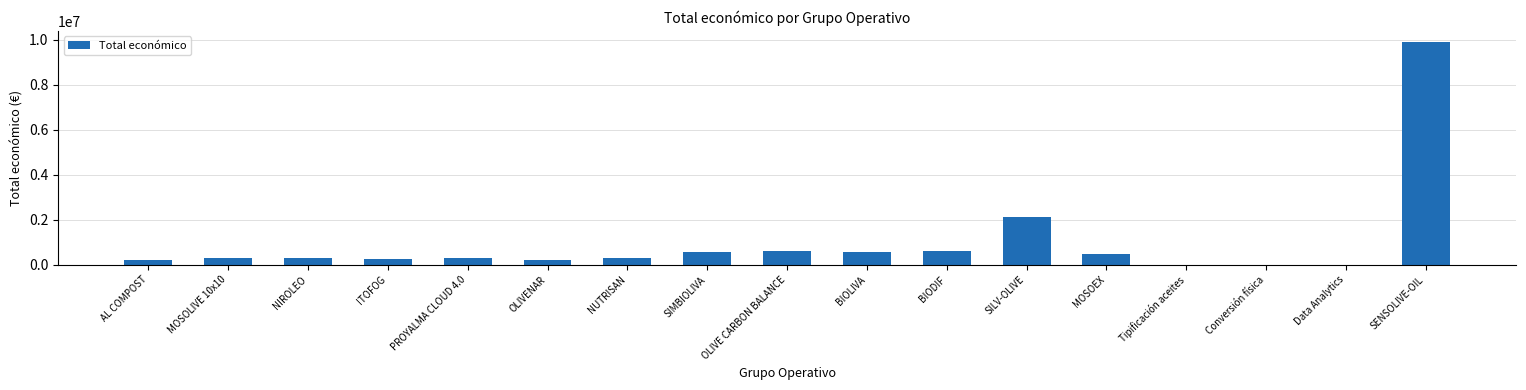

Which has a higher value, MOSOEX or OLIVENAR?

MOSOEX